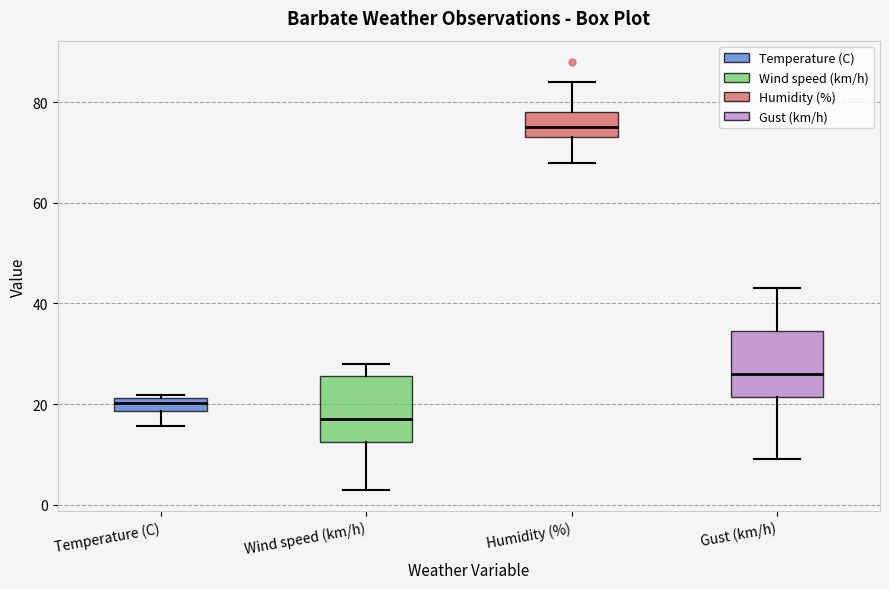

Where does the median line of the box for Wind speed (km/h) sit on the y-axis? The values are not printed on the chart, so give them approximately, as read against the axis.

18